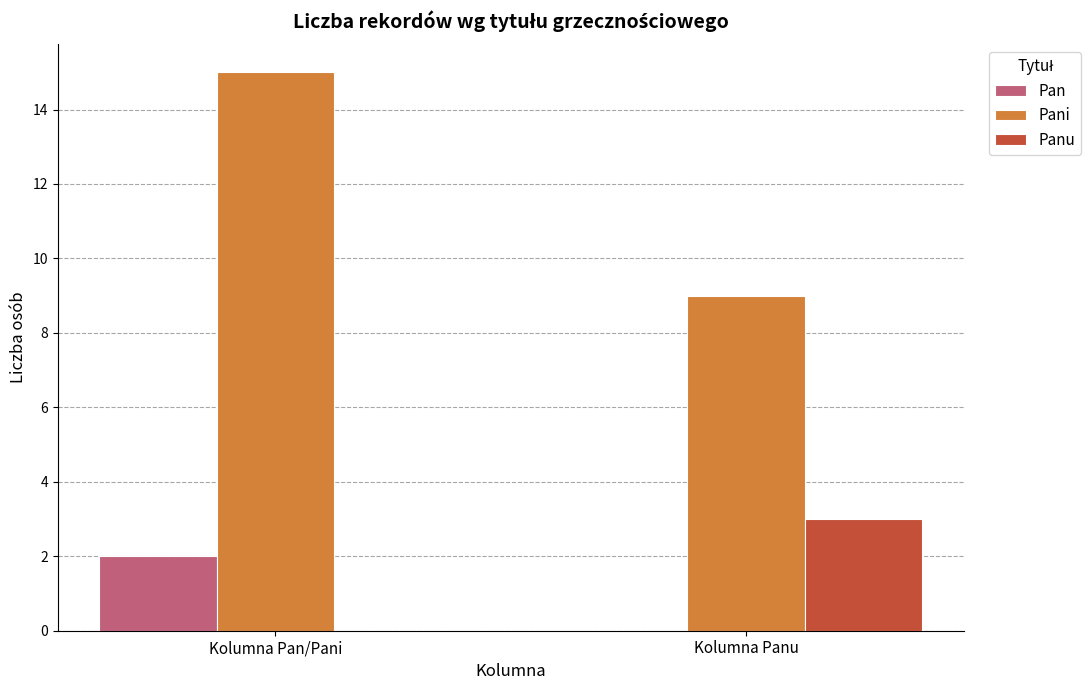

Does the chart contain stacked bars?

No